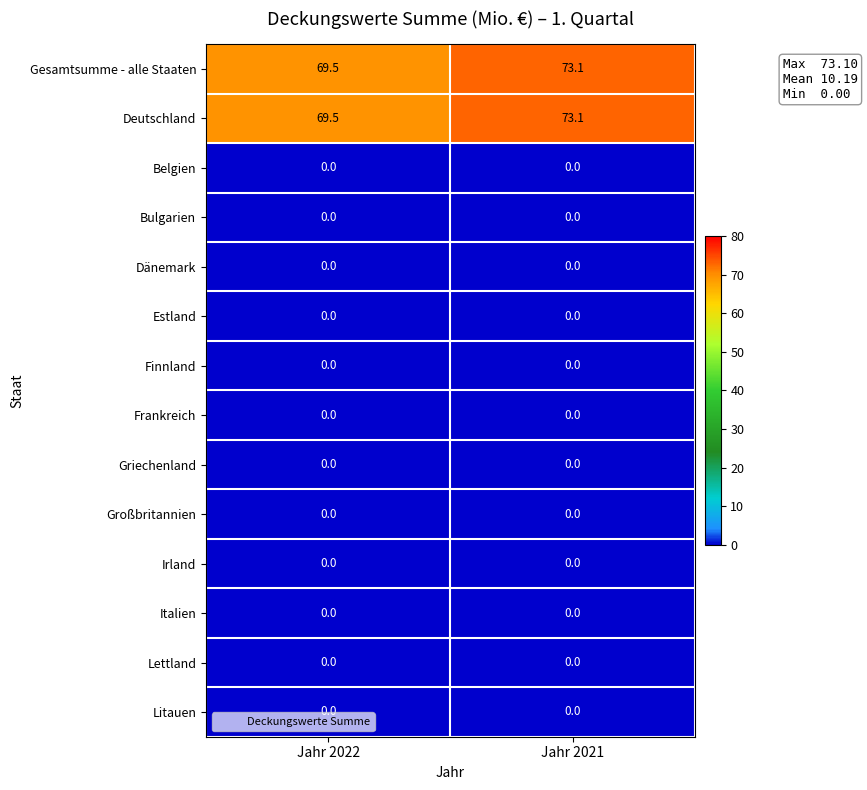

What is the maximum value shown in the chart?

73.1